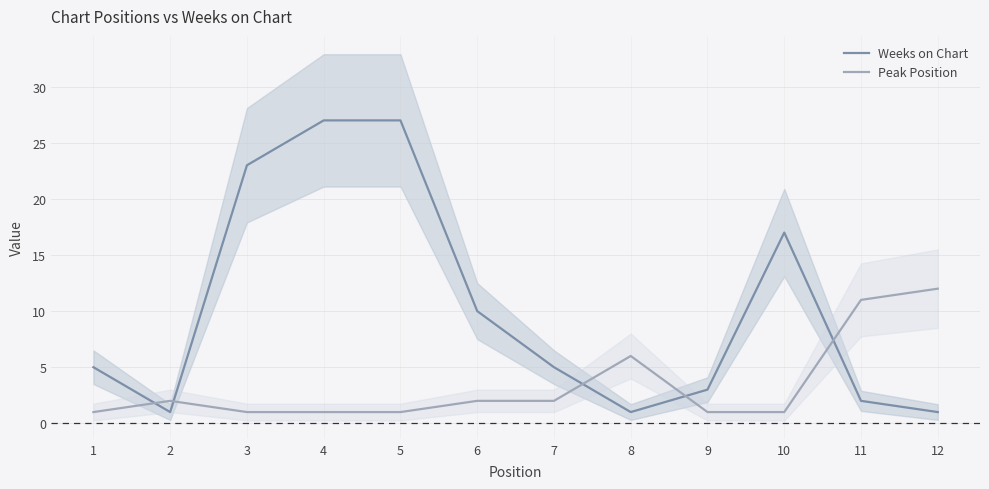

What is the average value of the Weeks on Chart series?

10